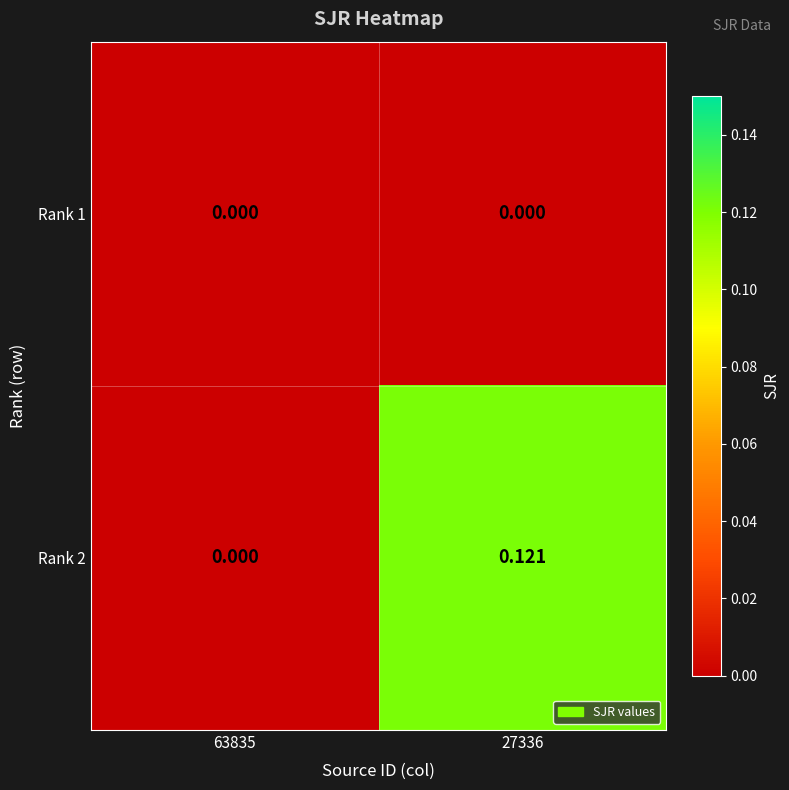

Is the value of Rank 2 at 27336 greater than the value of Rank 1 at 27336?

Yes